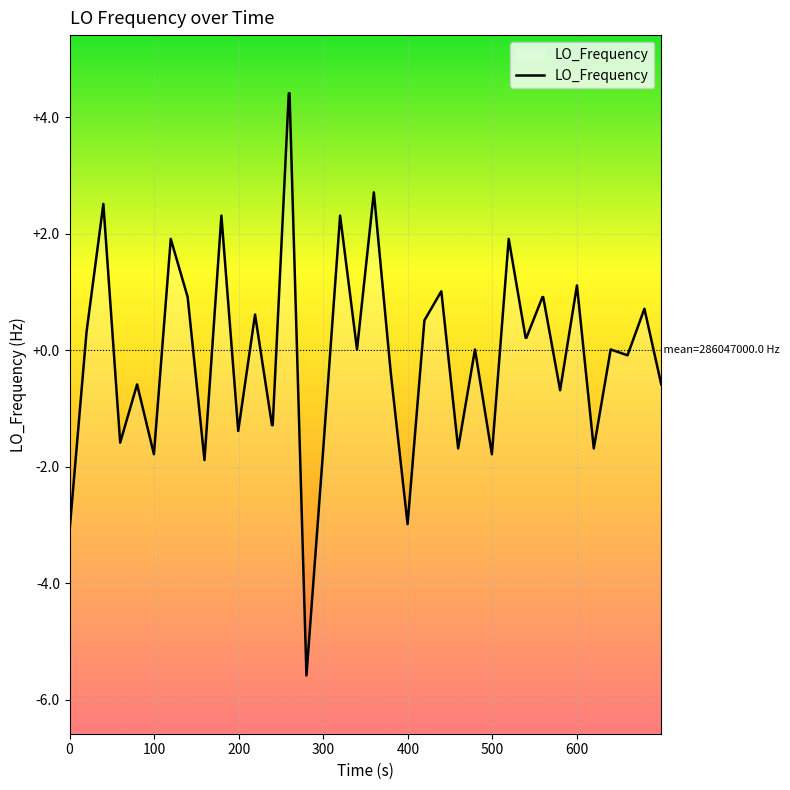

How many lines are shown in the chart?

1